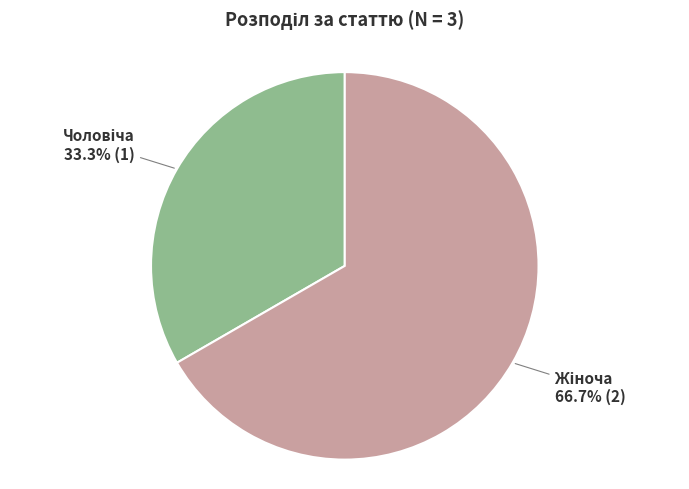

Is there a majority slice in this chart?

Yes